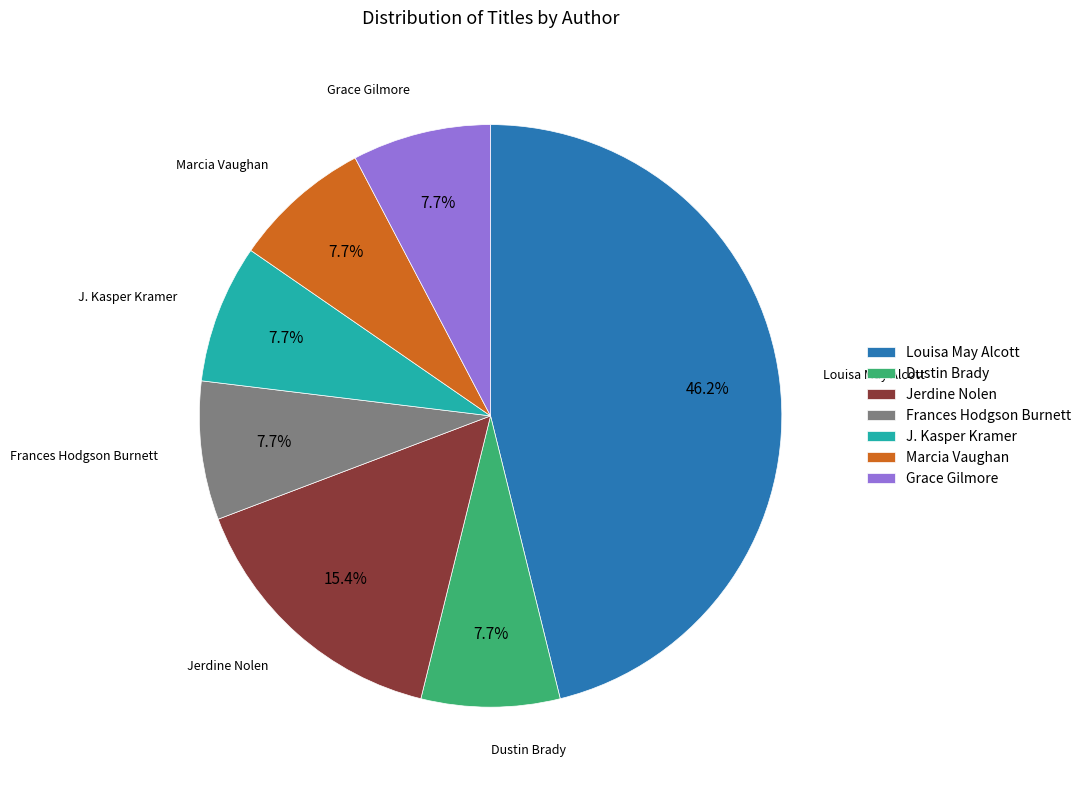

Combined, what portion of the pie is J. Kasper Kramer and Frances Hodgson Burnett?

15.4%